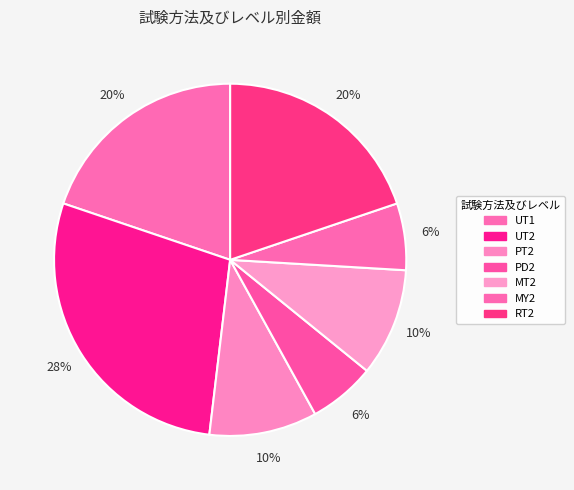

Rank the categories by value from highest to lowest.

UT2, UT1, RT2, PT2, MT2, PD2, MY2